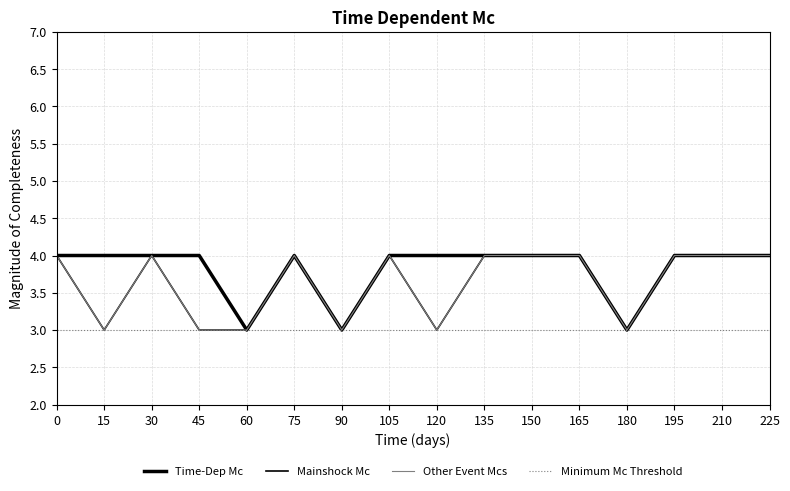

True or false: Mainshock Mc has more than 0 interior local peaks.

True